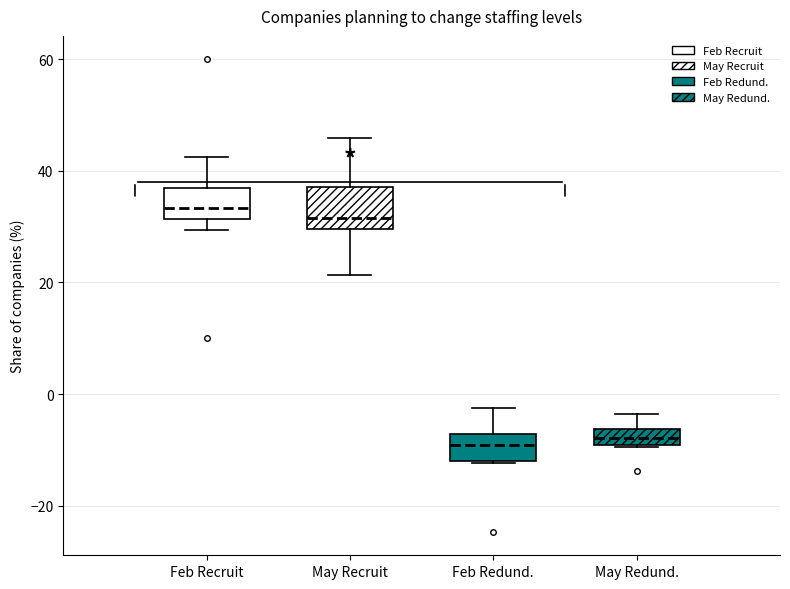

Where is the lower edge of the box for Feb Redund. on the y-axis? The values are not printed on the chart, so give them approximately, as read against the axis.

-12